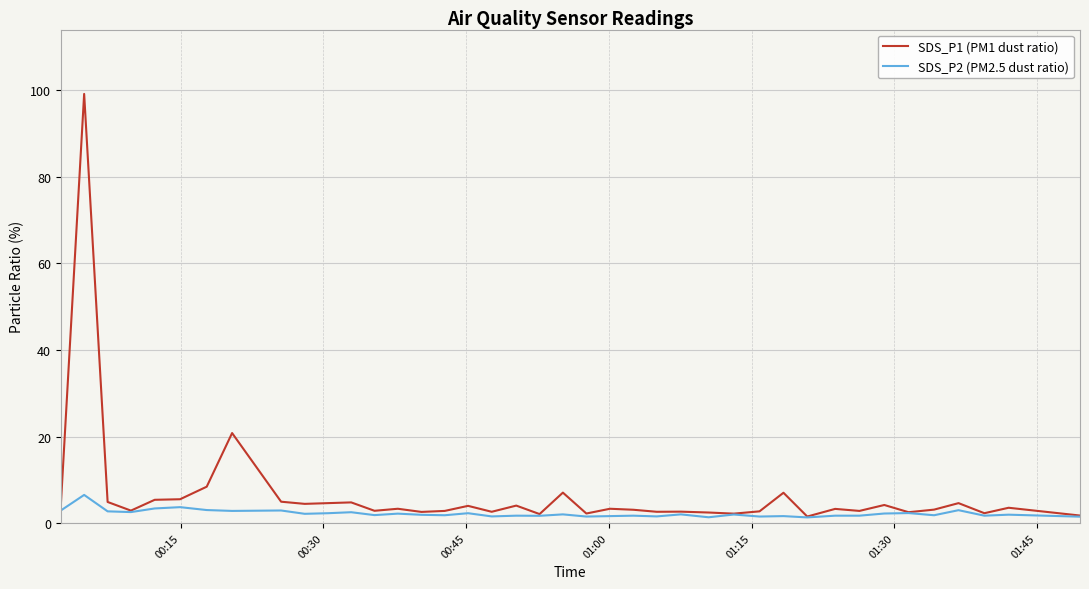

Rank the series by their maximum value, from lowest to highest.

SDS_P2 (PM2.5 dust ratio), SDS_P1 (PM1 dust ratio)